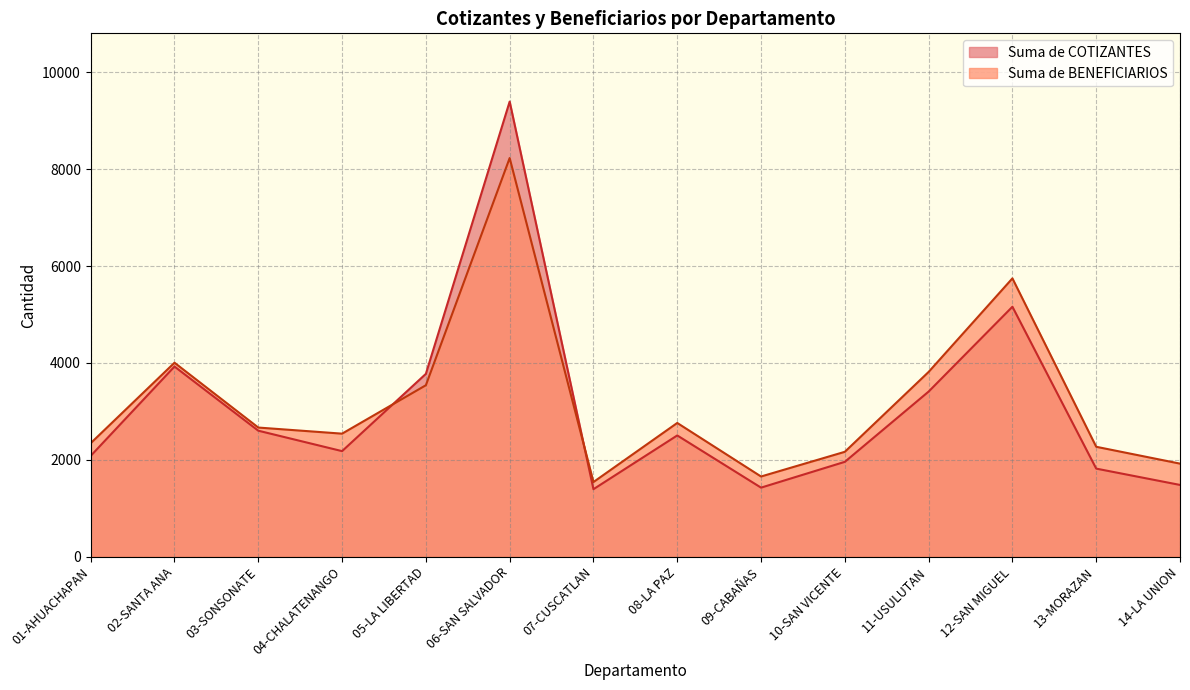

What is the label of the 10th point from the left?

10-SAN VICENTE